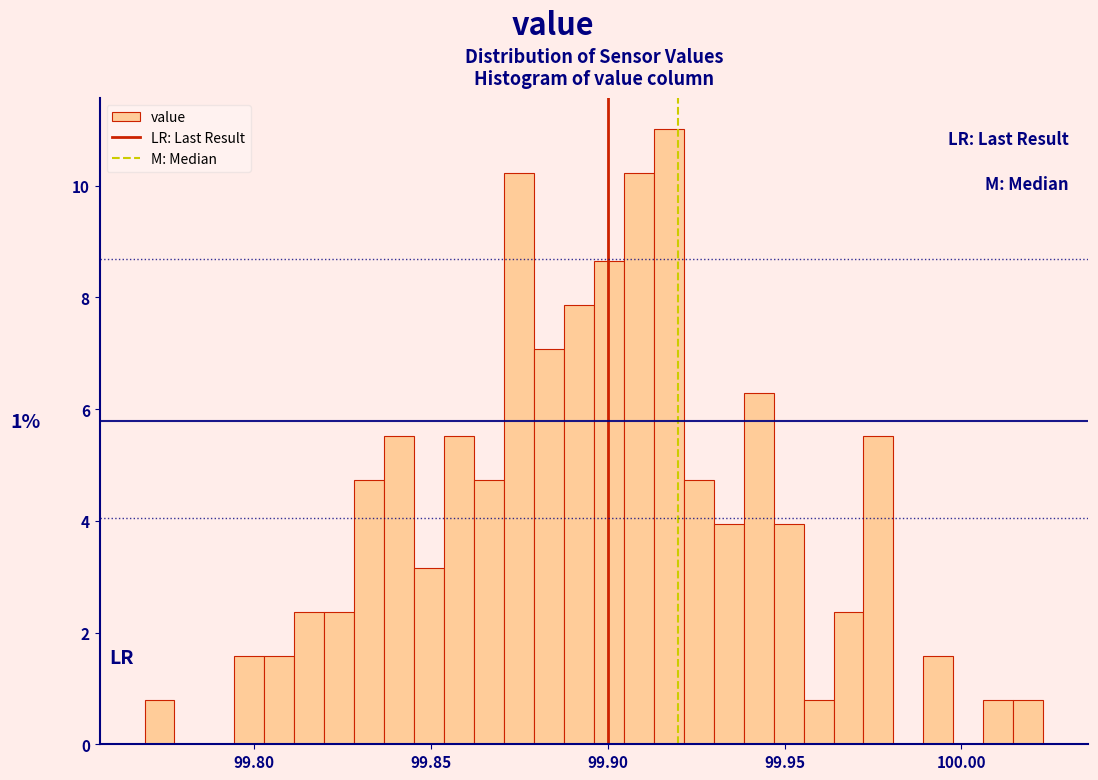

Around what value on the x-axis is the tallest bar? Give the approximate position of its centre, as read against the axis.

99.915